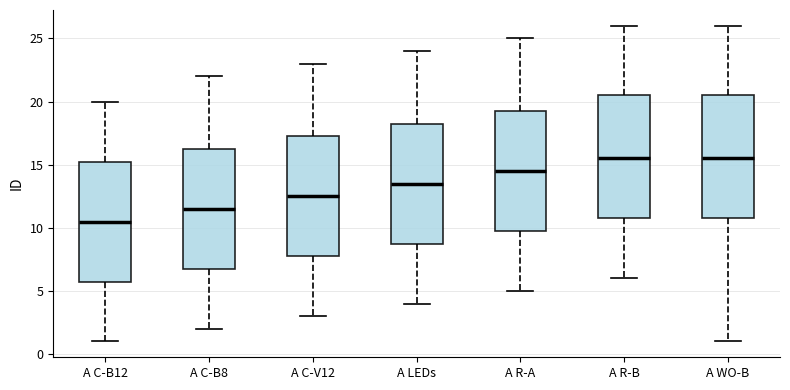

Where does the median line of the box for A C-B12 sit on the y-axis? The values are not printed on the chart, so give them approximately, as read against the axis.

10.5